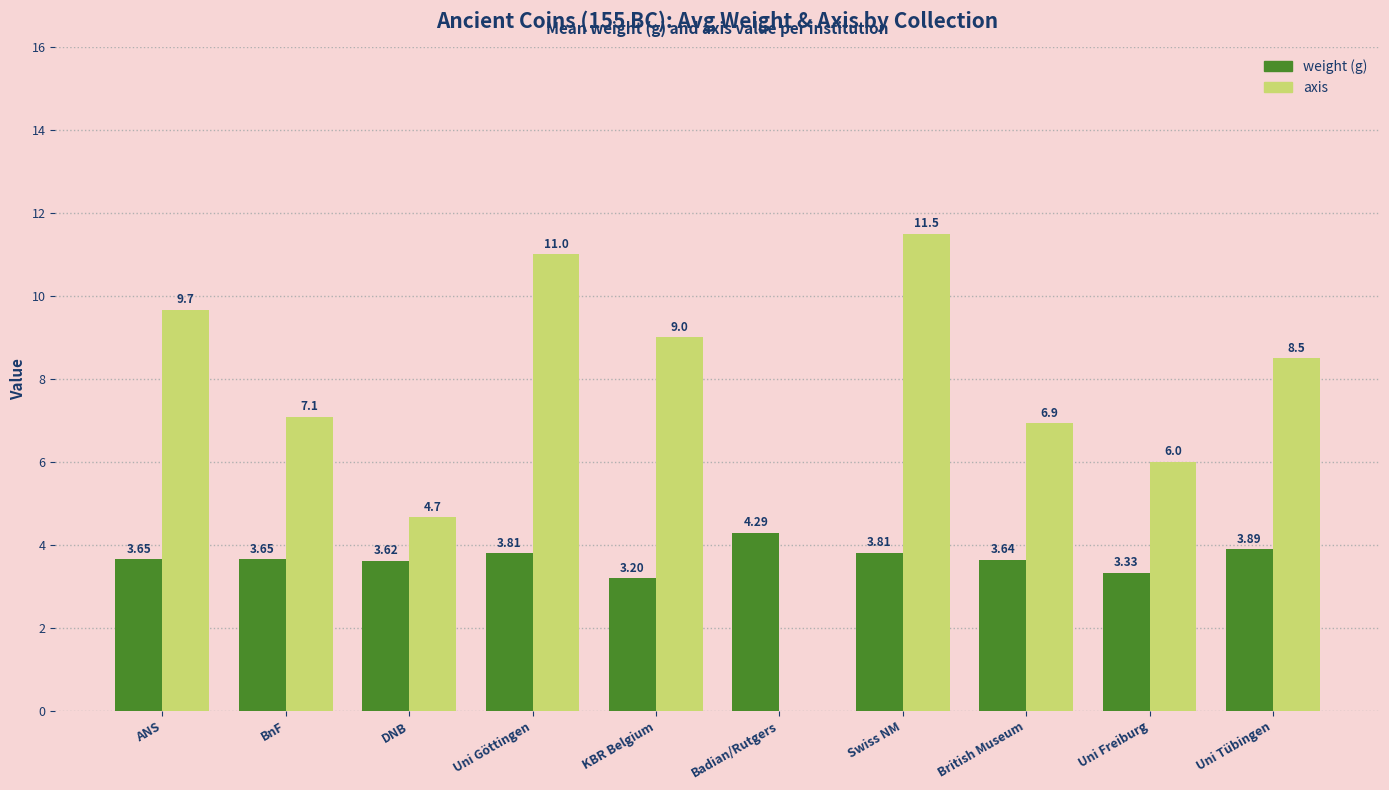

Which category has the highest value across all series?

Swiss NM